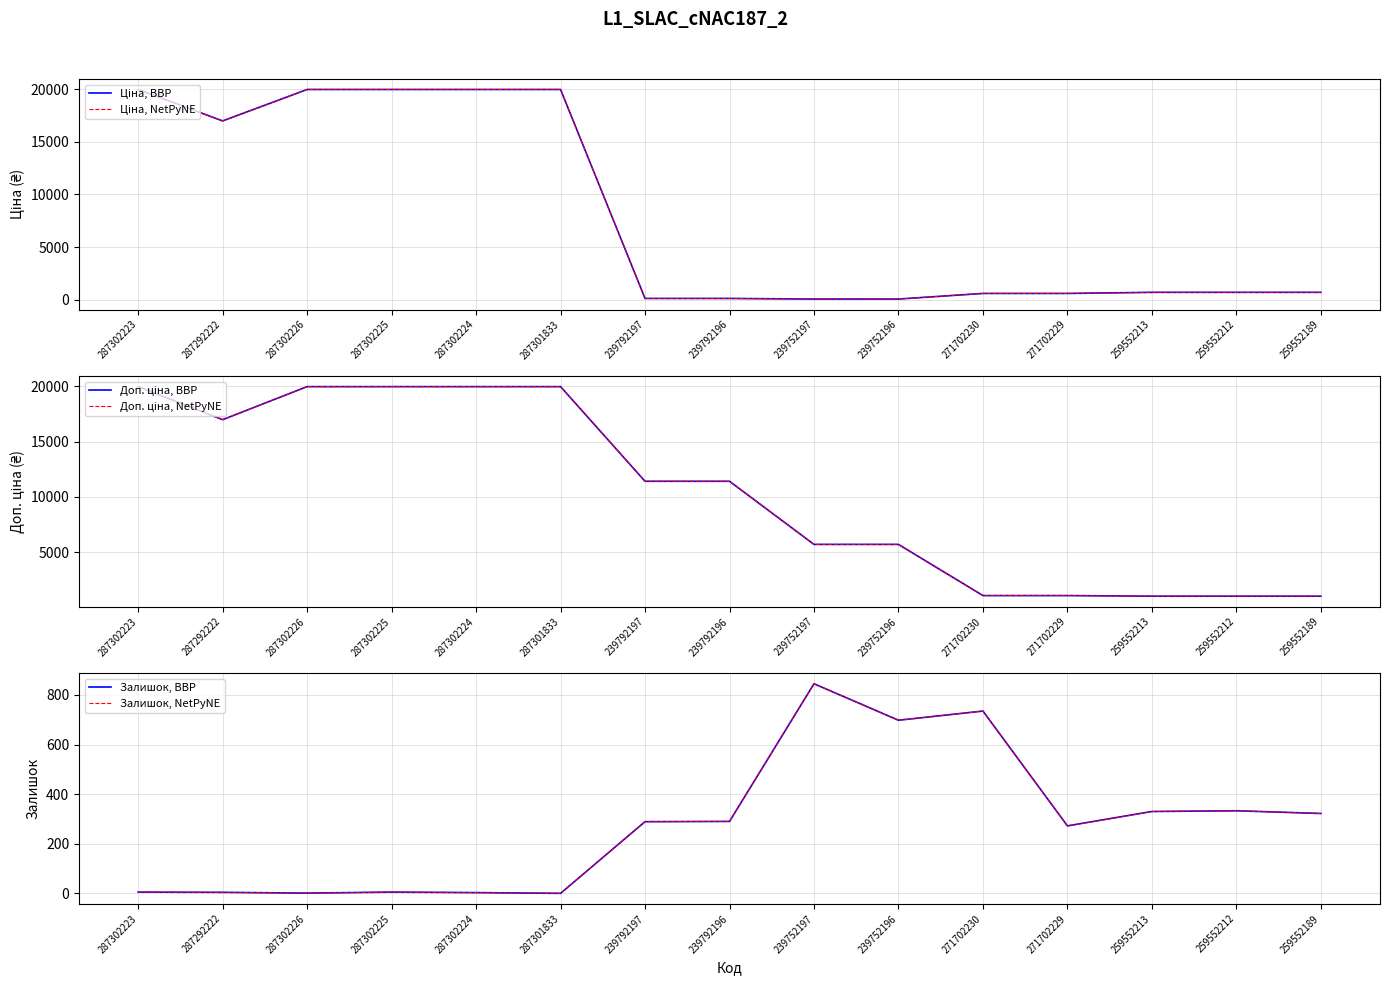

How many lines are shown in the chart?

6